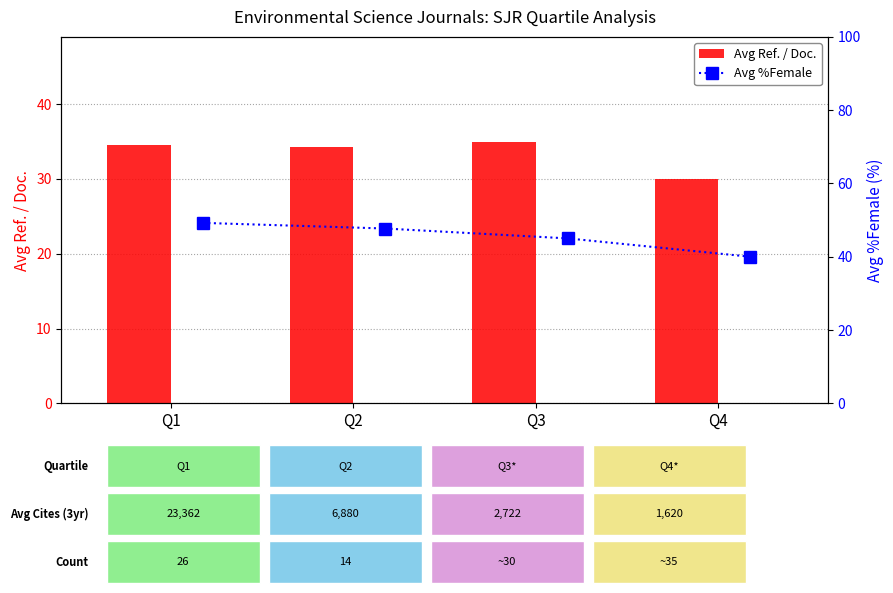

Where is Avg Ref. / Doc. nearest to the value 32?

Q4